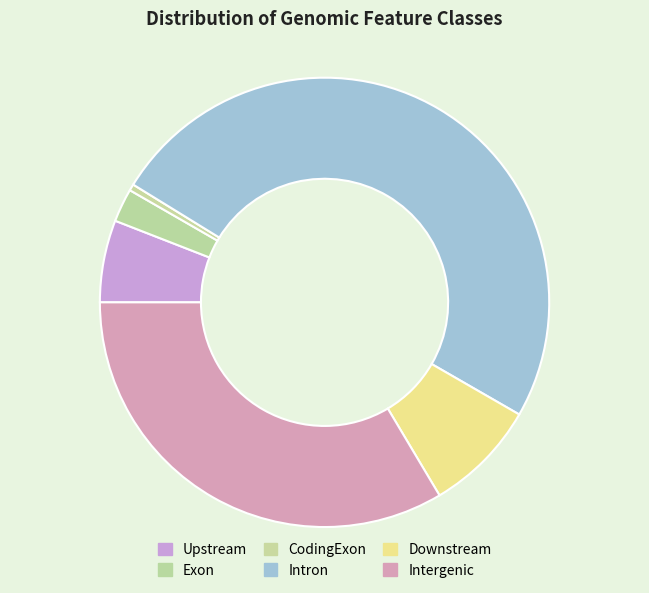

Does any single category account for the majority?

No